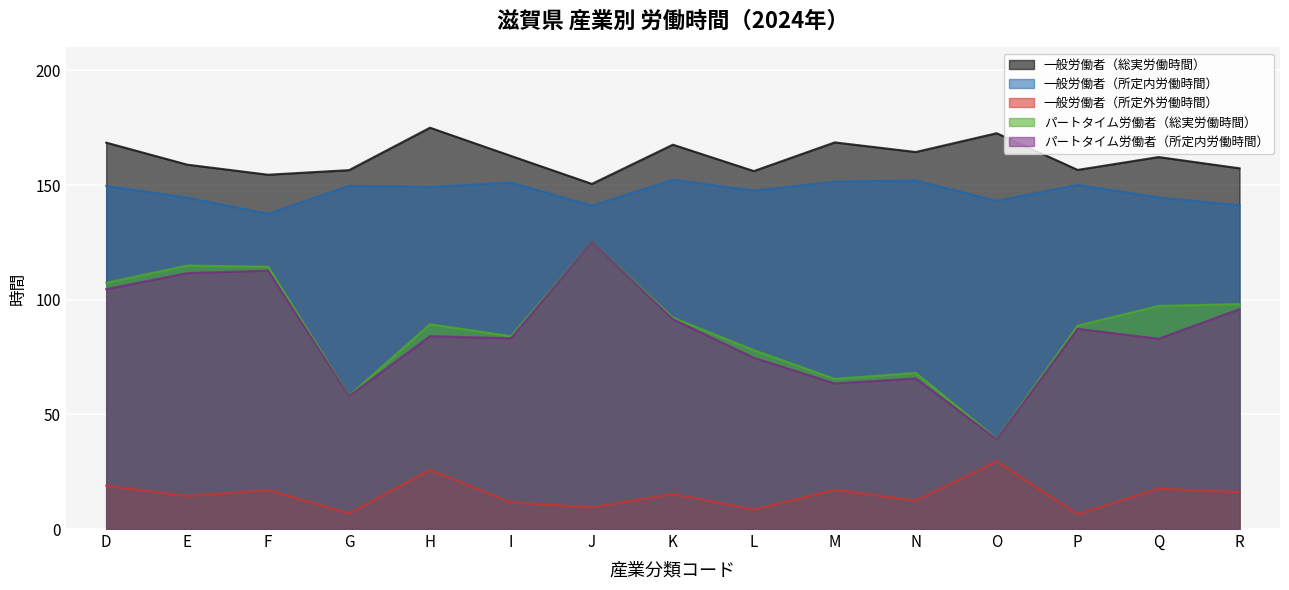

What is the difference between the 一般労働者（所定外労働時間） values at N and D?

6.5